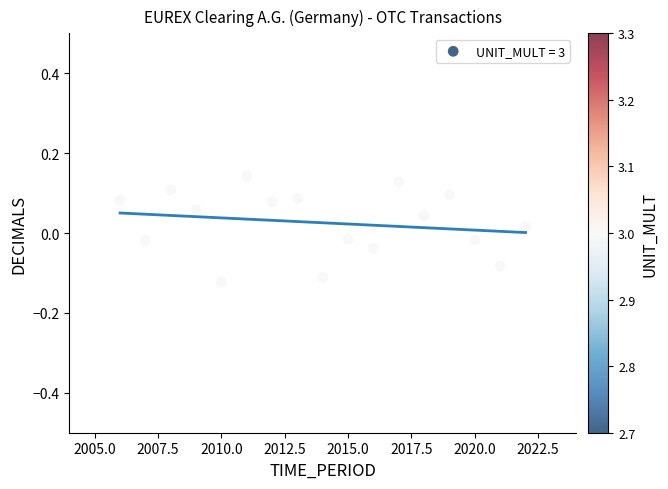

What is the range of Y values (max minus min)?

0.3